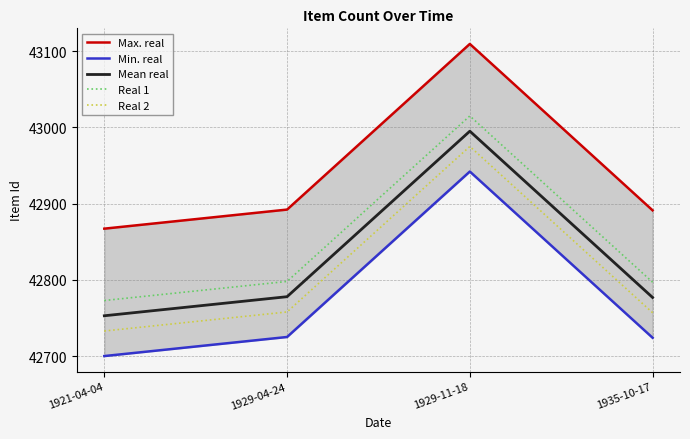

What is the sum of all Real 2 values?

171223